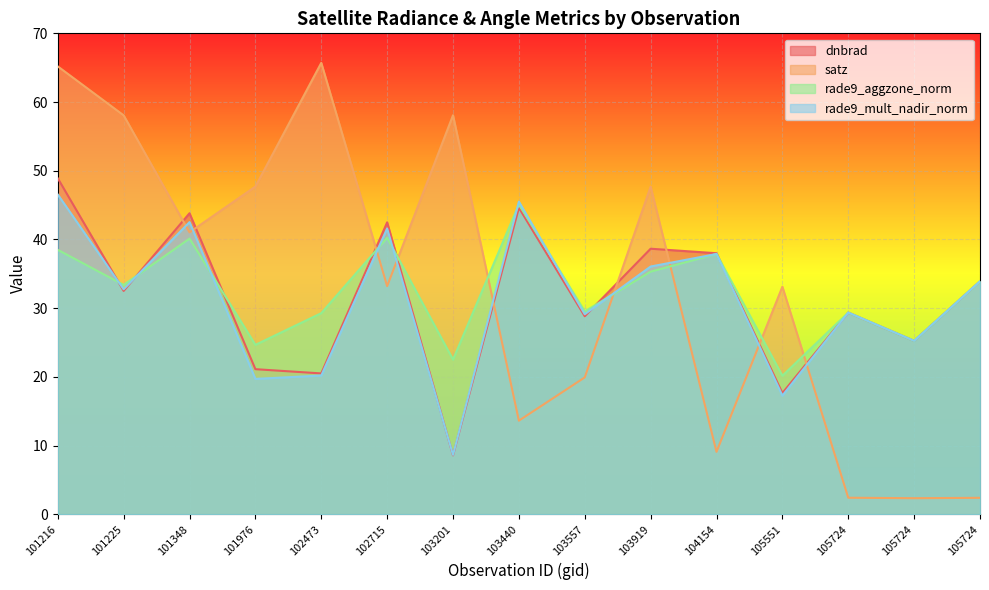

Reading right to left, what are all the values shown in this chart?

dnbrad: 105724=33.9	105724=25.2	105724=29.4	105551=17.6	104154=38.0	103919=38.7	103557=28.8	103440=44.6	103201=8.6	102715=42.5	102473=20.5	101976=21.1	101348=43.8	101225=32.5	101216=48.9
satz: 105724=2.4	105724=2.3	105724=2.4	105551=33.1	104154=9.1	103919=47.7	103557=19.9	103440=13.6	103201=58.1	102715=33.2	102473=65.7	101976=47.7	101348=41.0	101225=58.1	101216=65.2
rade9_aggzone_norm: 105724=33.9	105724=25.2	105724=29.4	105551=20.2	104154=37.9	103919=35.3	103557=29.5	103440=45.1	103201=22.5	102715=40.3	102473=29.3	101976=24.7	101348=40.1	101225=33.4	101216=38.5
rade9_mult_nadir_norm: 105724=33.9	105724=25.2	105724=29.4	105551=17.3	104154=37.9	103919=36.1	103557=29.1	103440=45.5	103201=8.6	102715=41.6	102473=20.2	101976=19.7	101348=42.5	101225=32.7	101216=46.5